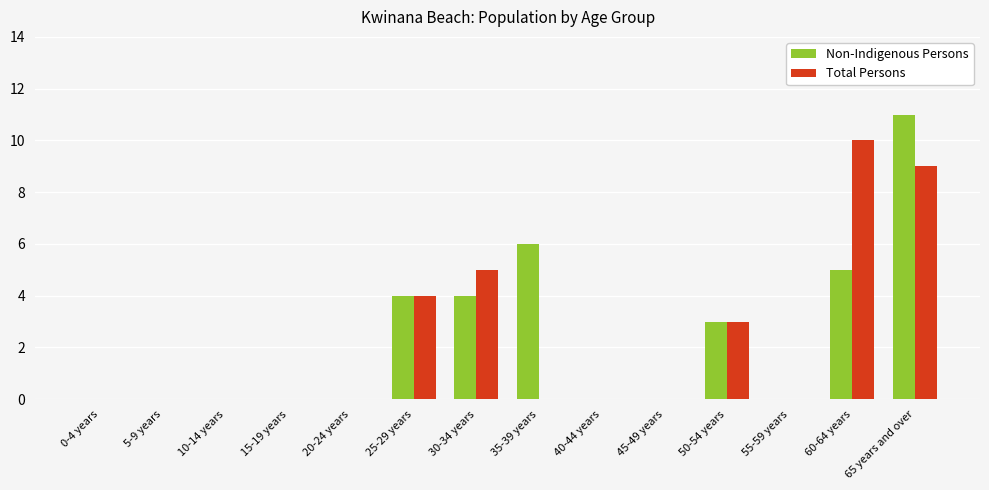

The Non-Indigenous Persons series shows 8 at 15-19 years. True or false?

False